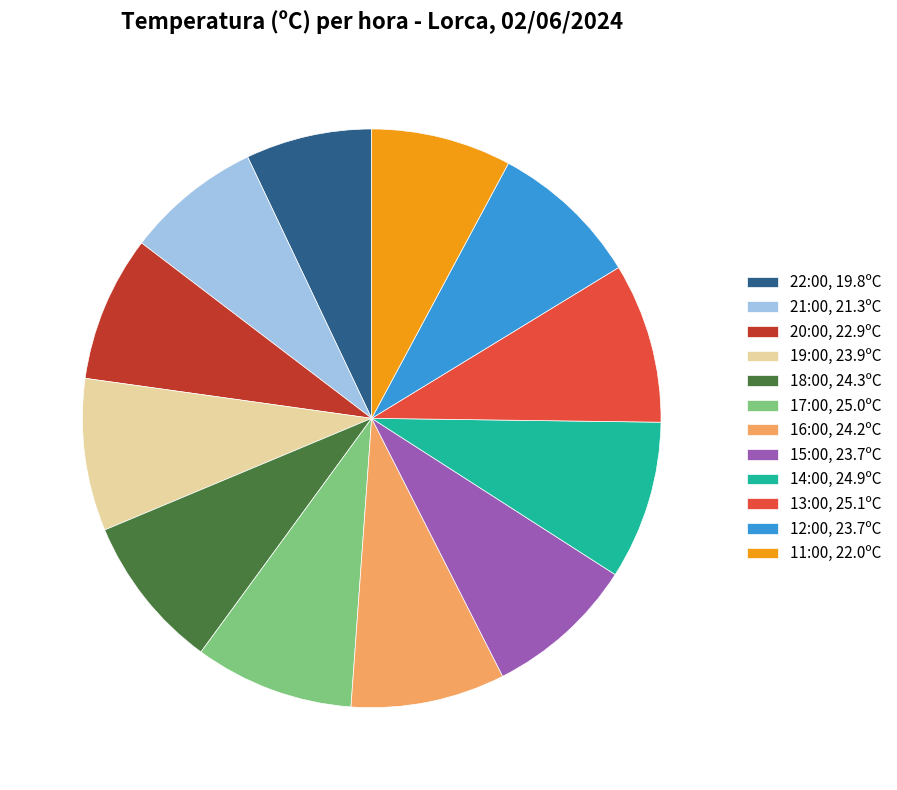

What is the ratio of the value at 14:00, 24.9ºC to the value at 17:00, 25.0ºC?

1.0